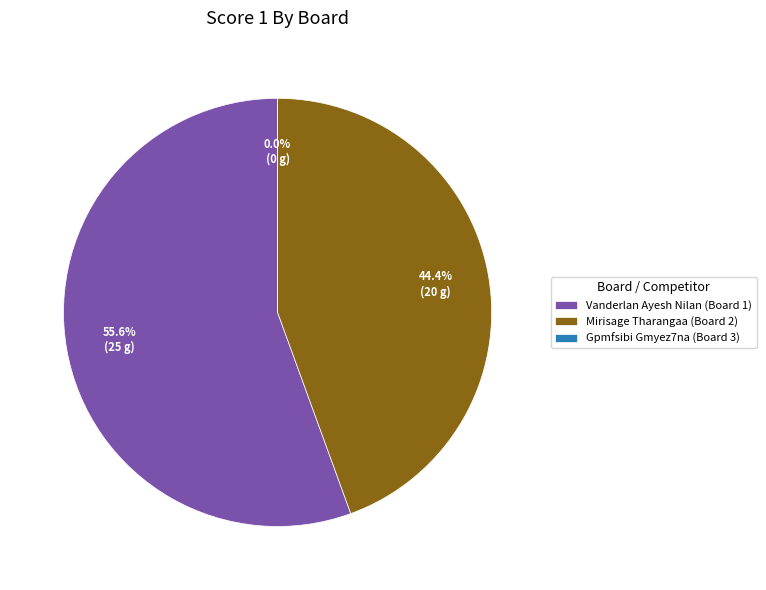

Which category has the biggest portion of the pie?

Vanderlan Ayesh Nilan (Board 1)